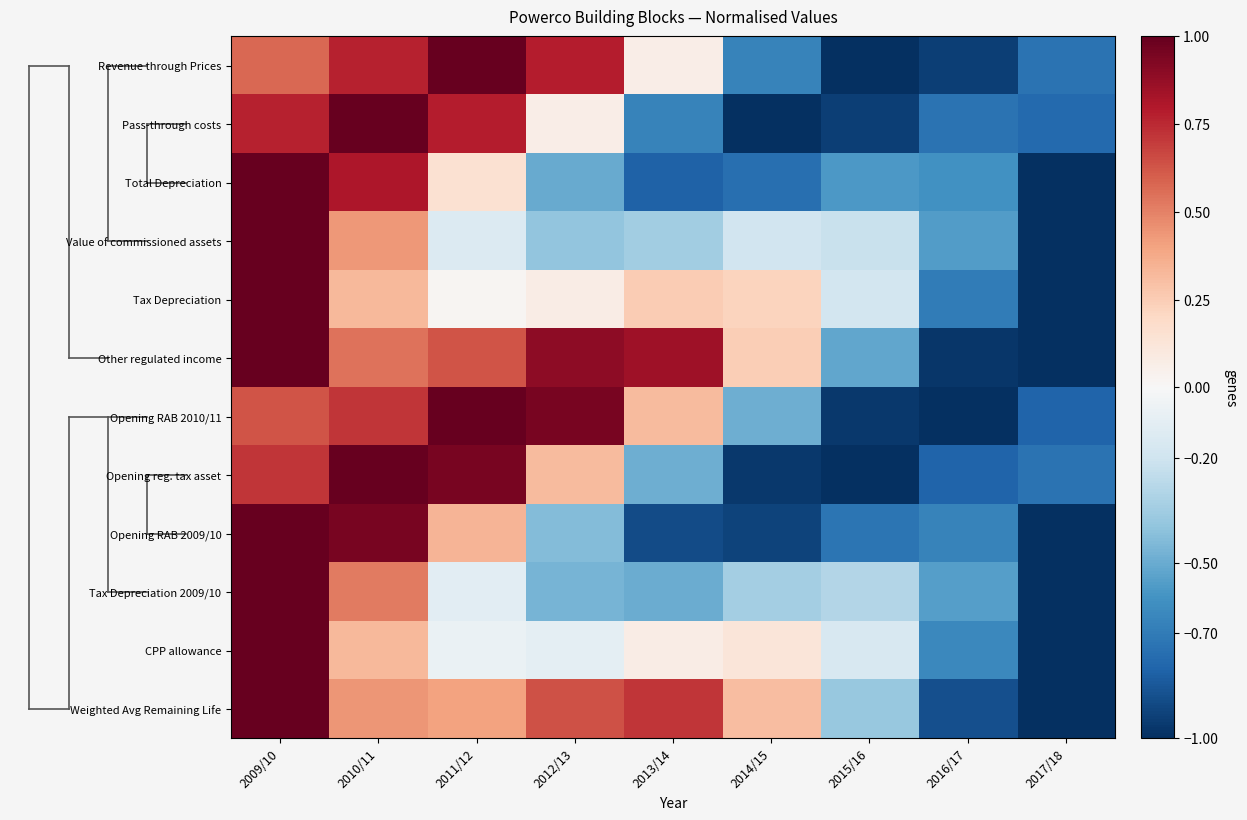

What is the minimum value shown in the chart?

-1.0